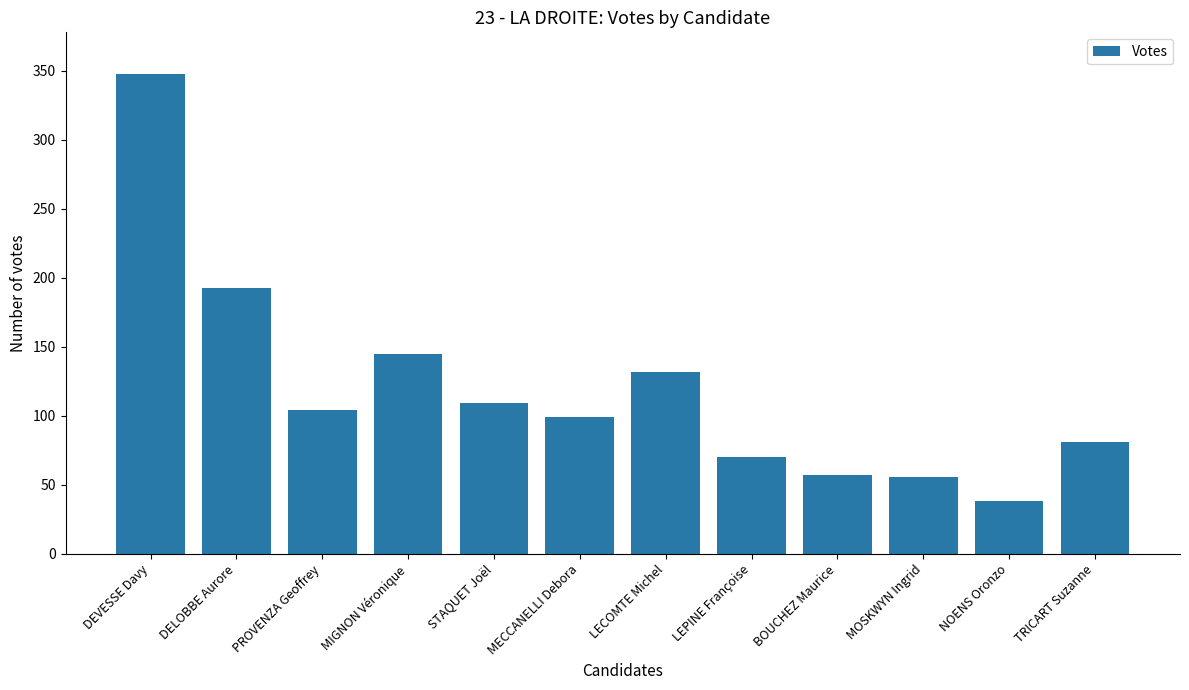

At which label is the value closest to 193?

DELOBBE Aurore